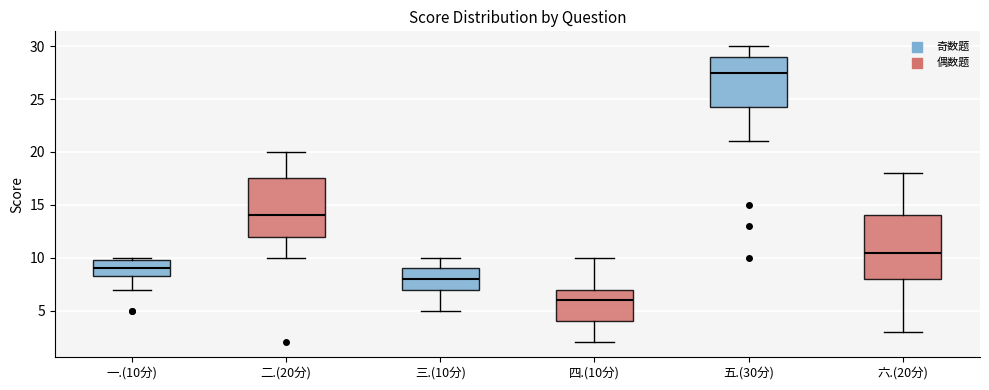

Reading left to right, transcribe this box plot: for each box, give where its median line is, the range the box spans, and where its two whiskers end, as read against the y-axis. The values are not printed on the chart, so give them approximately, as read against the axis.

一.(10分): median 9.0, box 8.5 to 10.0, whiskers 7.0 to 10.0 (just above the box's upper edge)
二.(20分): median 14.0, box 12.0 to 17.5, whiskers 10.0 to 20.0
三.(10分): median 8.0, box 7.0 to 9.0, whiskers 5.0 to 10.0
四.(10分): median 6.0, box 4.0 to 7.0, whiskers 2.0 to 10.0
五.(30分): median 27.5, box 24.5 to 29.0, whiskers 21.0 to 30.0
六.(20分): median 10.5, box 8.0 to 14.0, whiskers 3.0 to 18.0